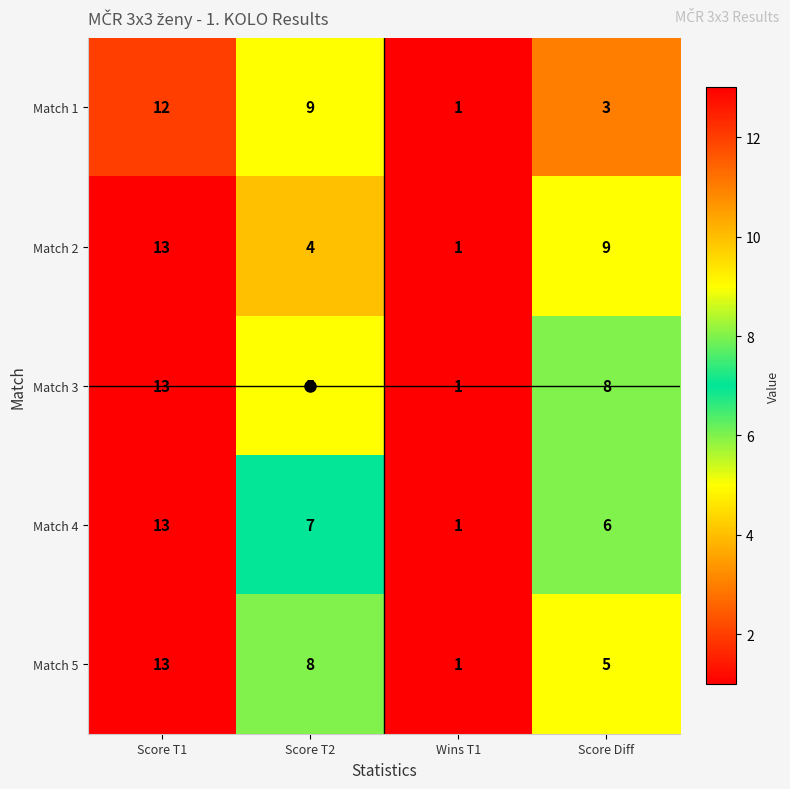

Which series changed the most between Wins T1 and Score Diff?

Match 2